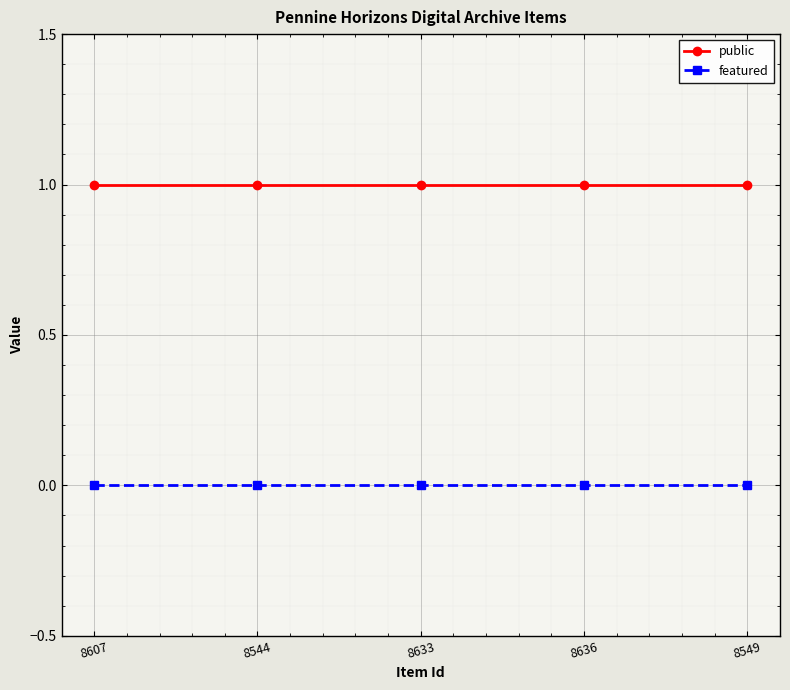

The value of public at 8607 is 2. True or false?

False